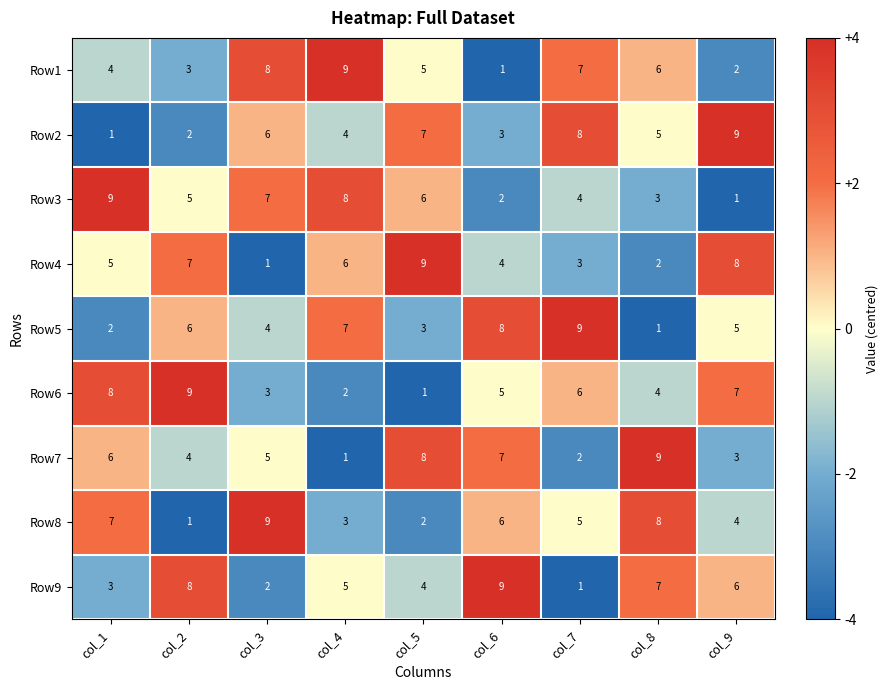

At which label is Row9 closest to 5?

col_4